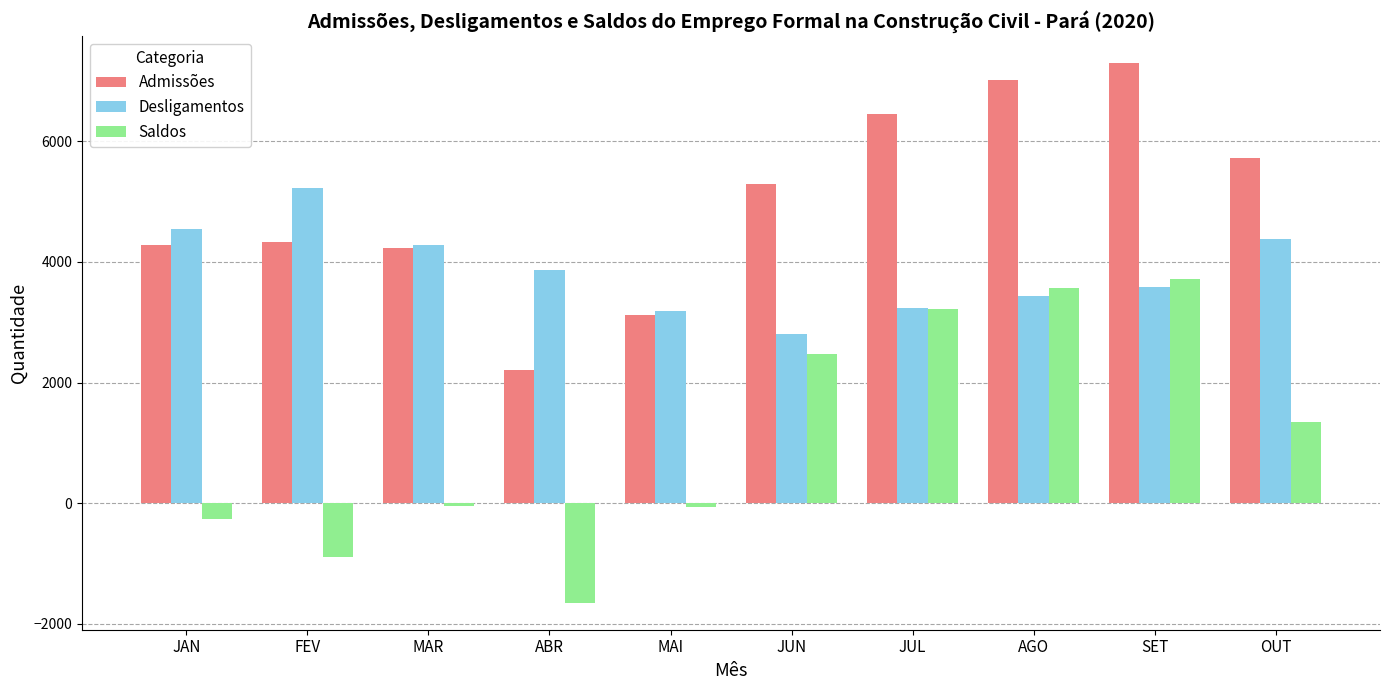

Is the value of Desligamentos at AGO greater than the value of Admissões at JUL?

No